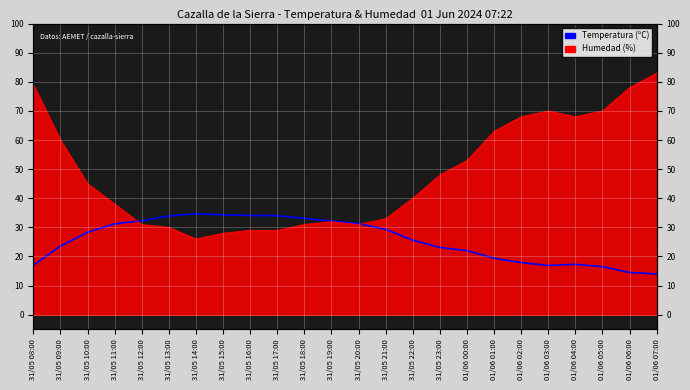

Which series ends up on top after the final intersection of Temperatura (ºC) and Humedad (%)?

Humedad (%)